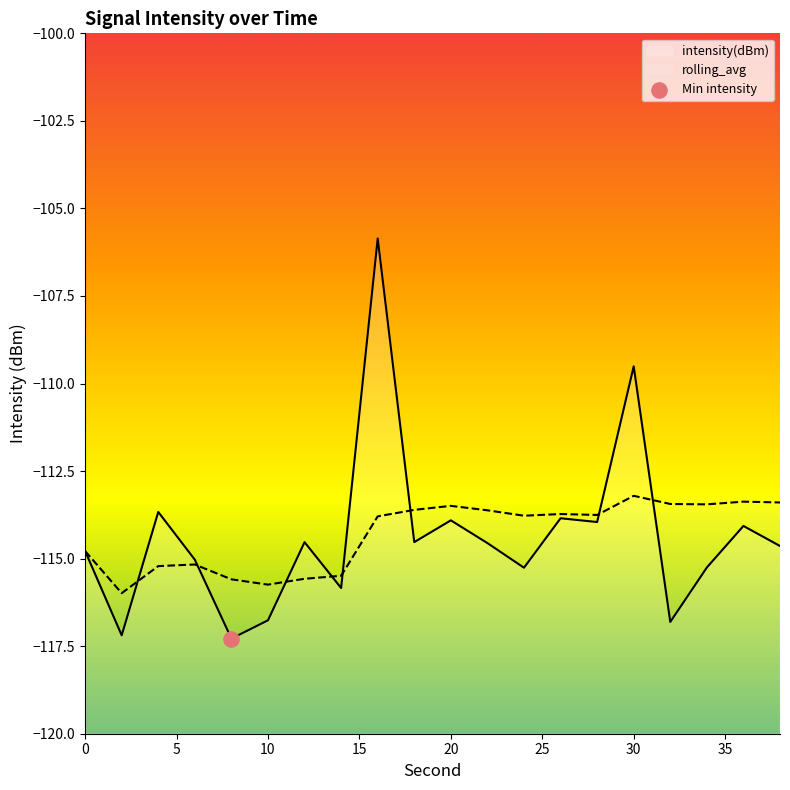

At how many categories does at least one series exceed -116?

20